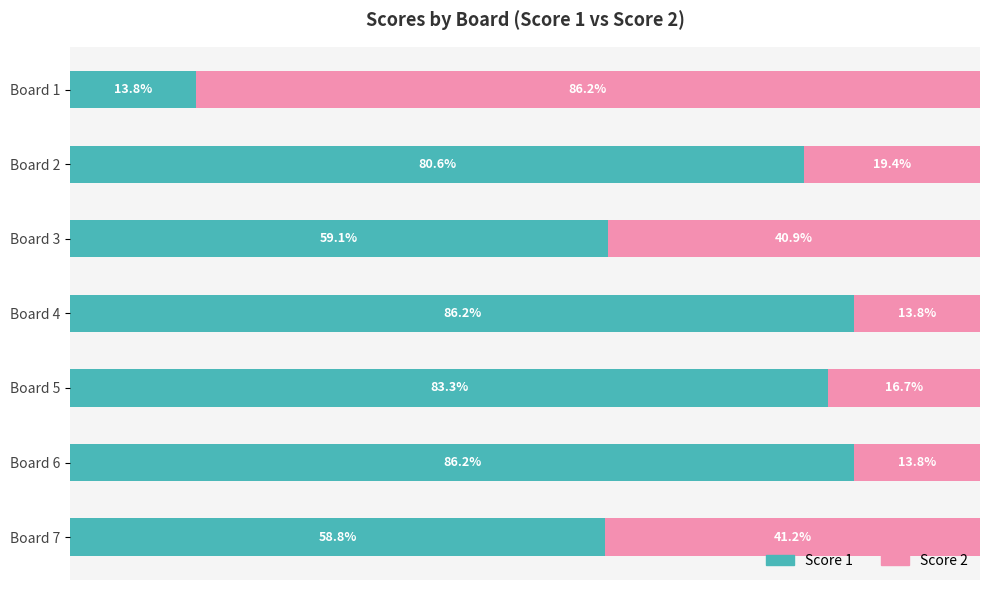

At which label does Score 1 reach its minimum?

Board 1